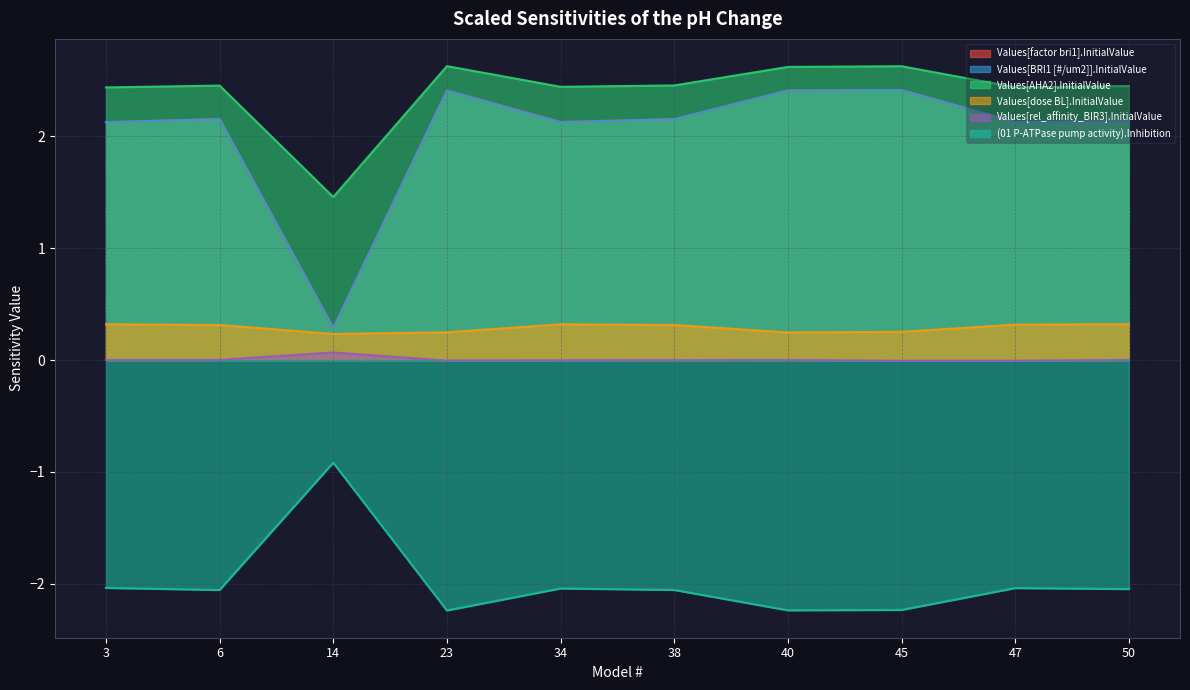

At which category does the chart reach its minimum across all series?

23